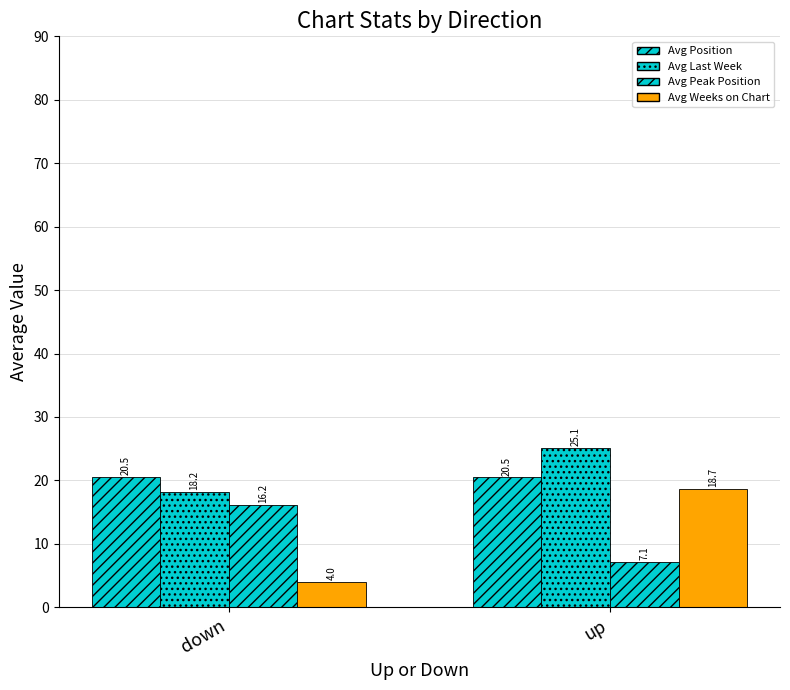

Reading right to left, list all the values displayed in this chart.

Avg Position: up=20.5	down=20.5
Avg Last Week: up=25.1	down=18.2
Avg Peak Position: up=7.1	down=16.2
Avg Weeks on Chart: up=18.7	down=4.0